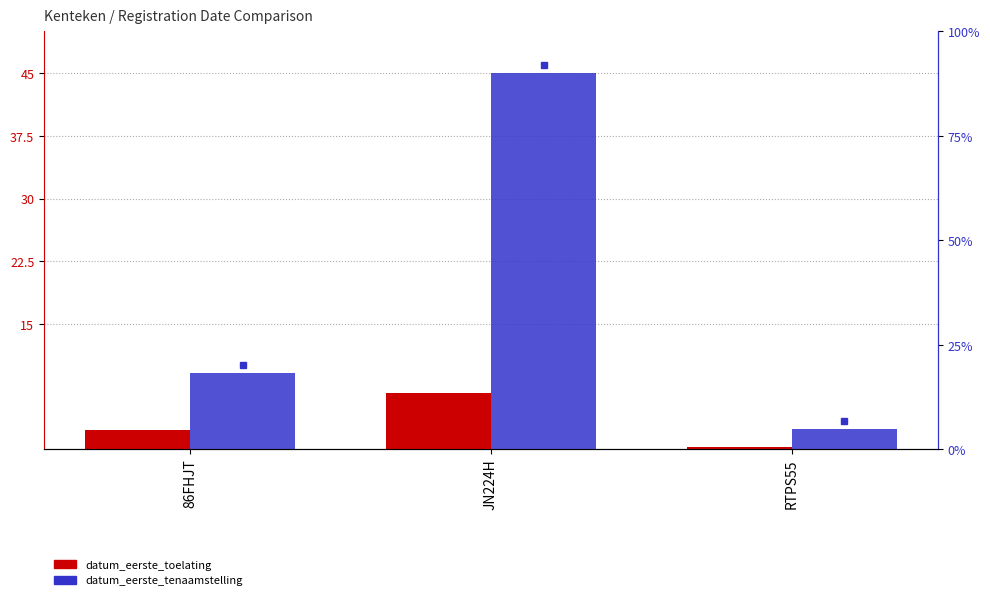

List the labels in order of datum_eerste_toelating value, smallest first.

RTPS55, 86FHJT, JN224H